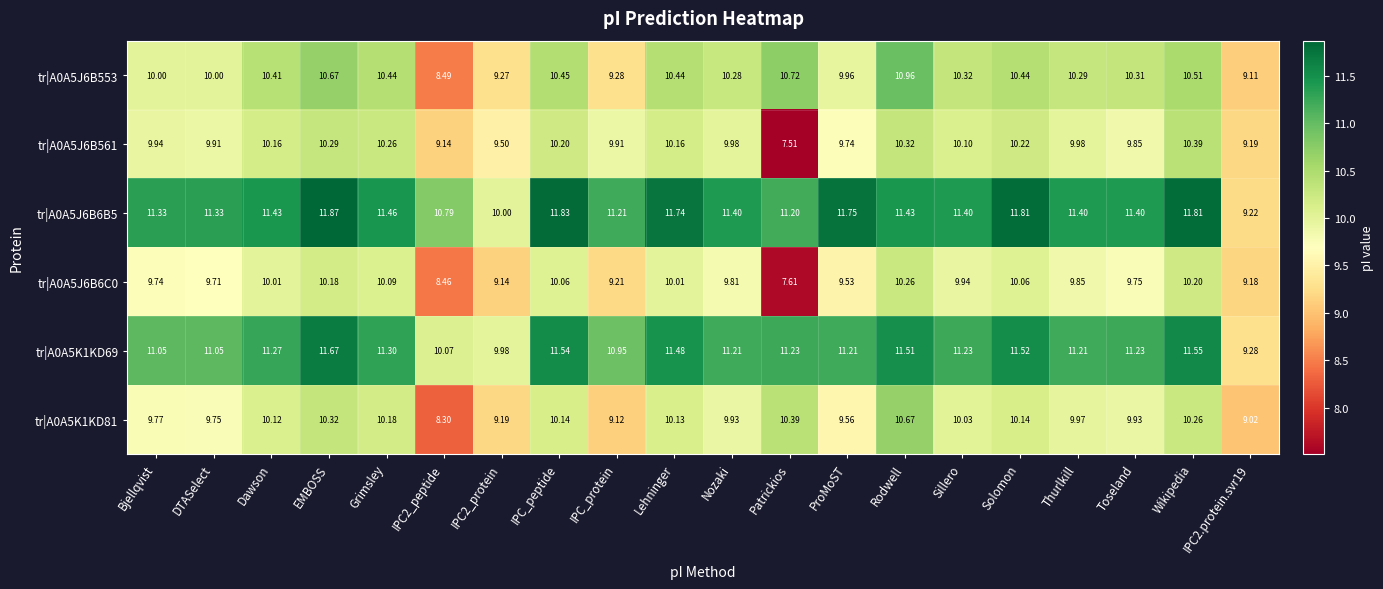

At which category is the sum across all series the highest?

Rodwell